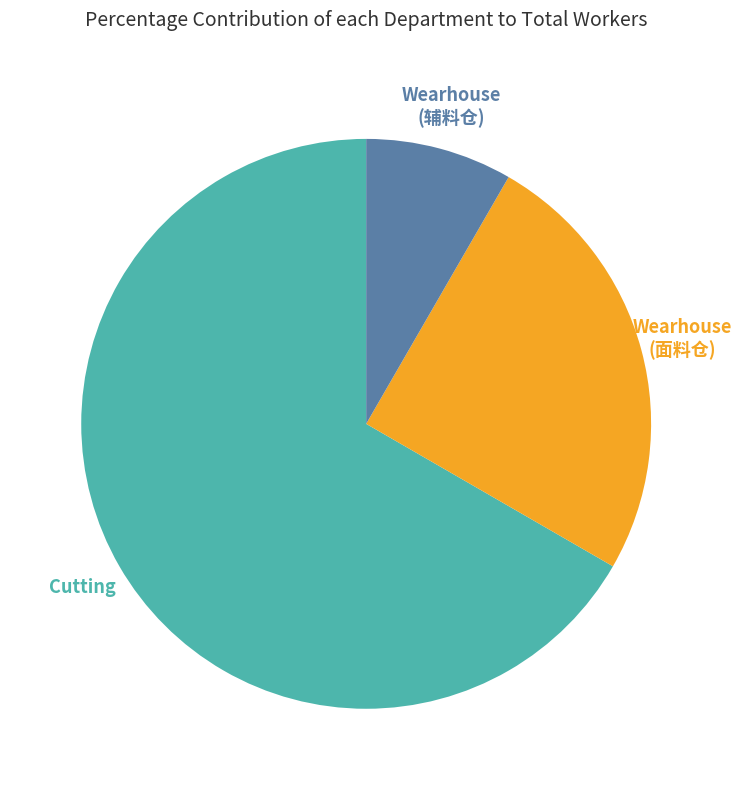

Is there a majority slice in this chart?

Yes